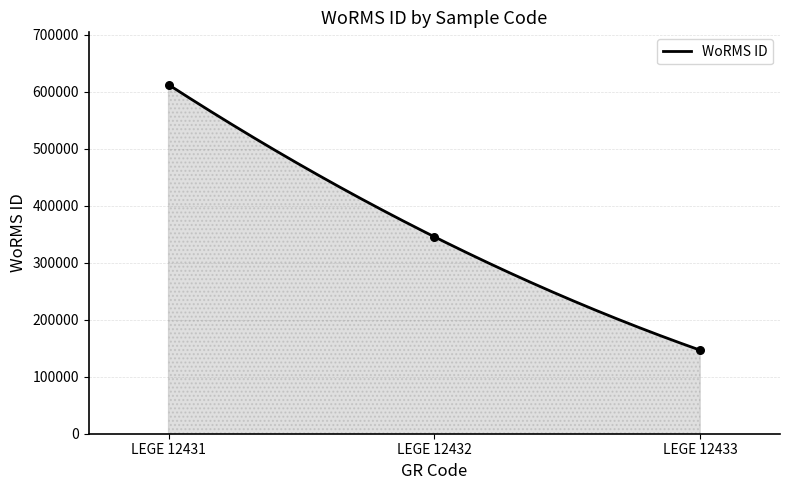

Approximately how many times larger is the value at LEGE 12432 compared to LEGE 12433?

2.4